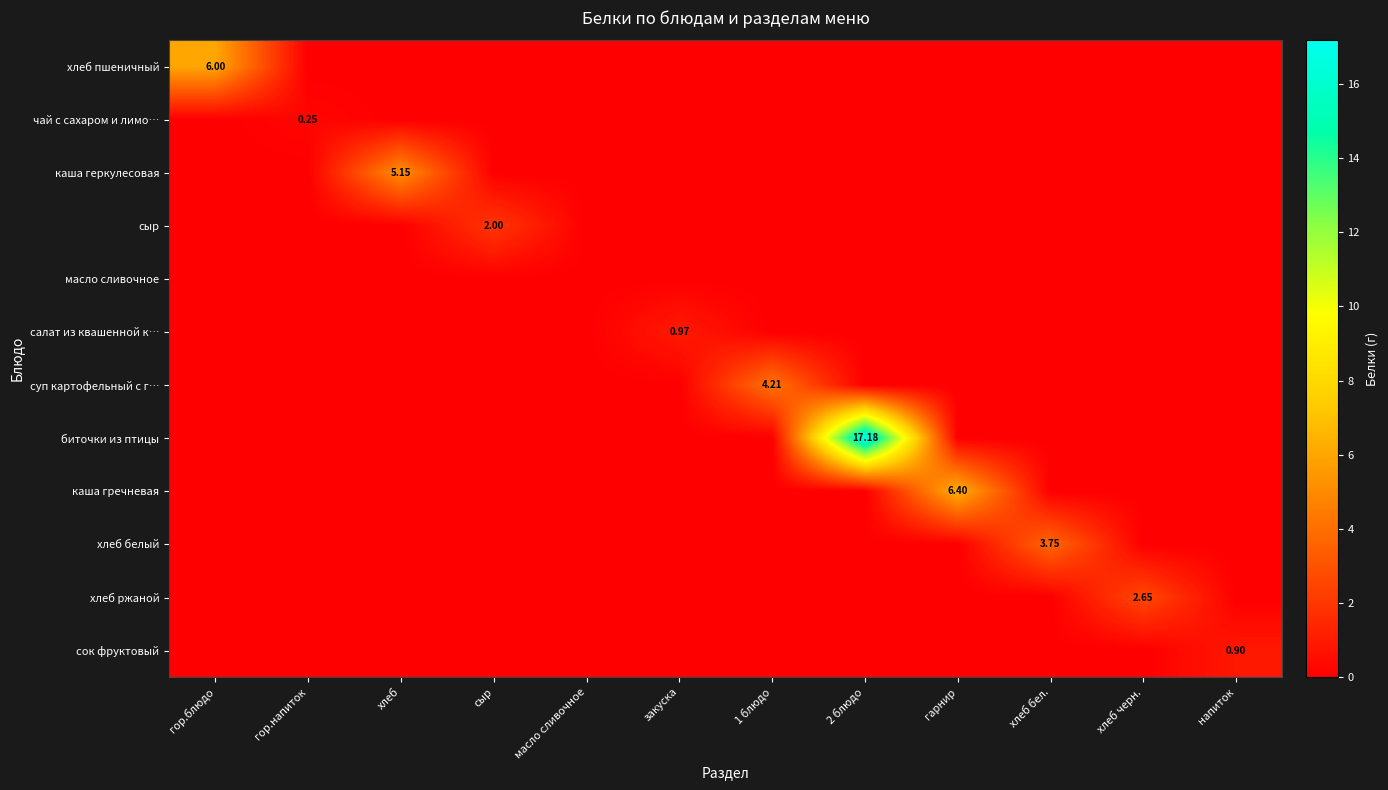

What is the total value across all series at хлеб?

5.2